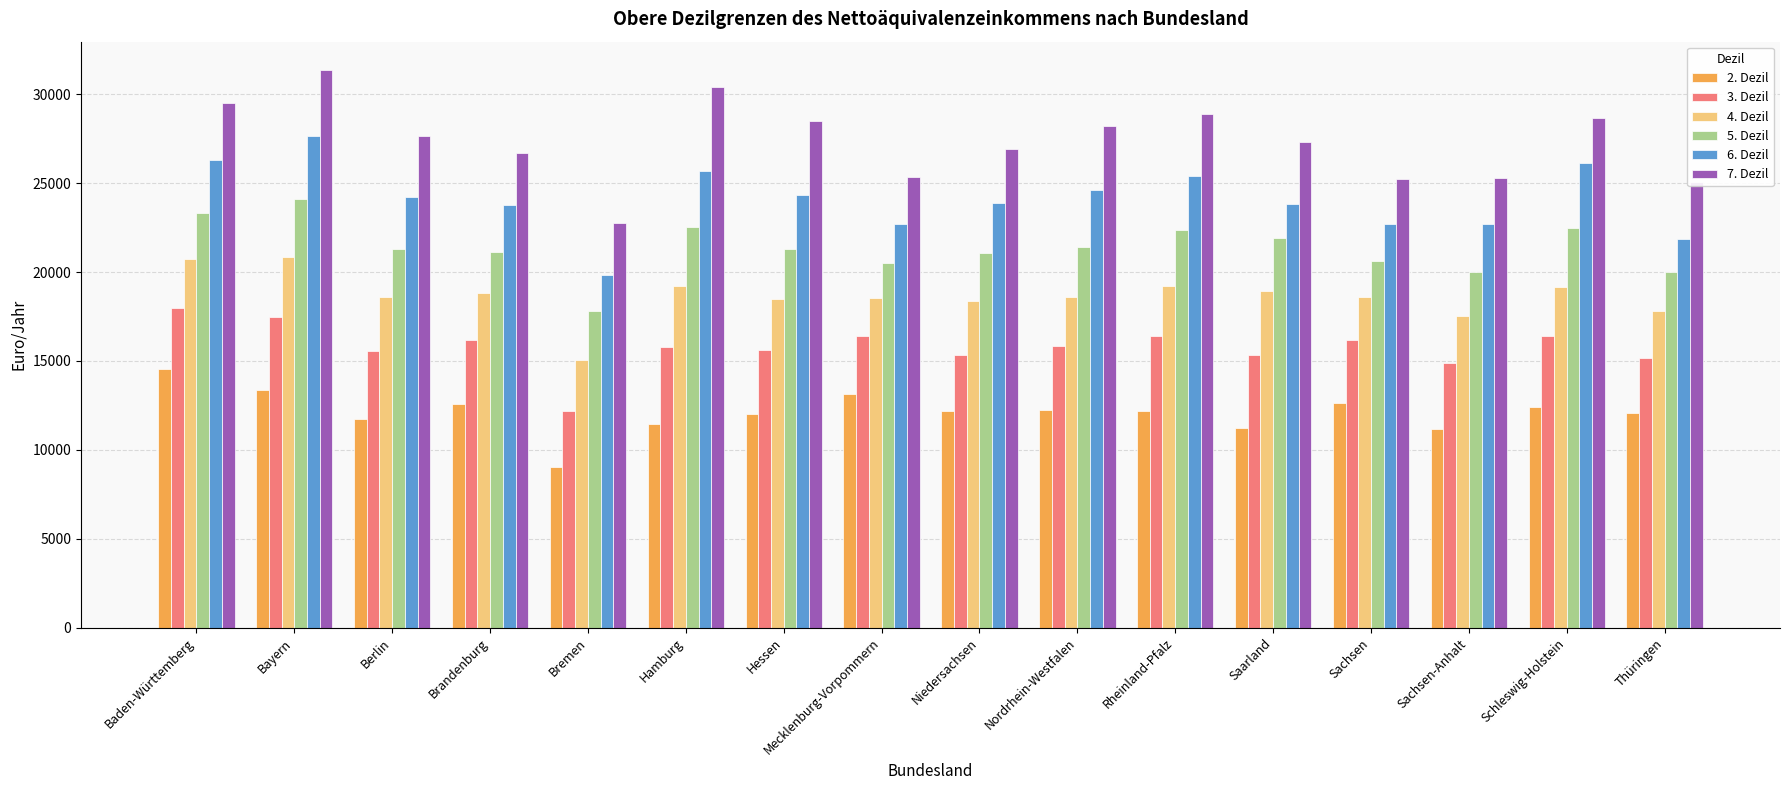

Where is 2. Dezil nearest to the value 11779?

Berlin